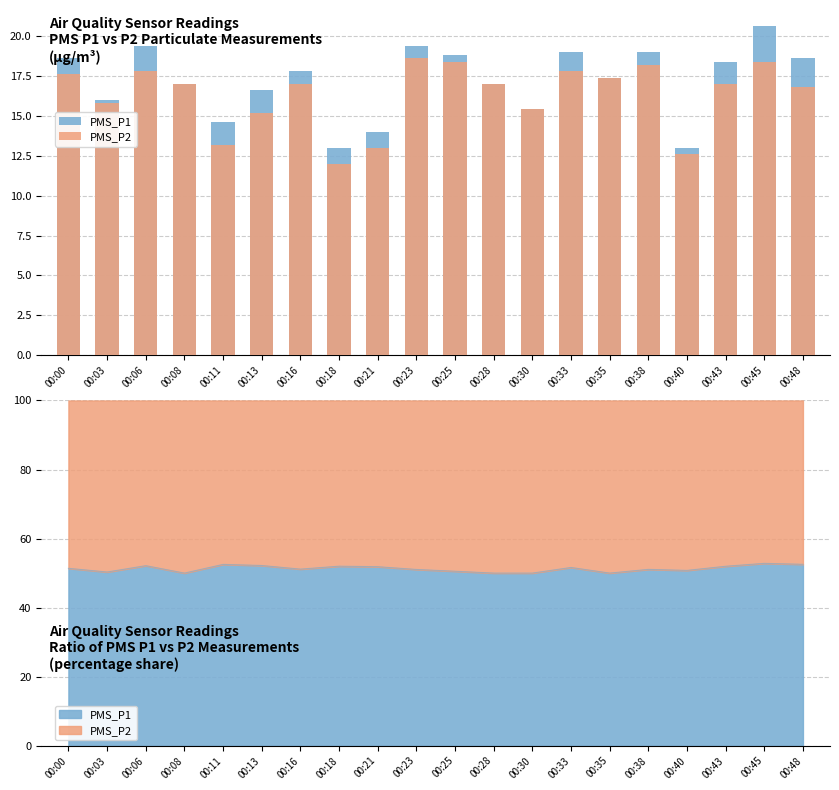

How many groups of bars are there?

20